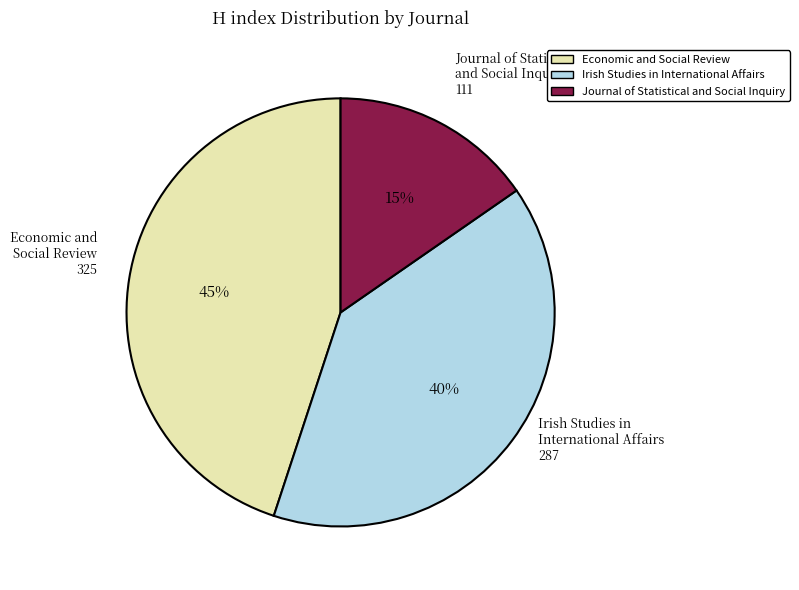

Which category has the smallest portion of the pie?

Journal of Statistical and Social Inquiry